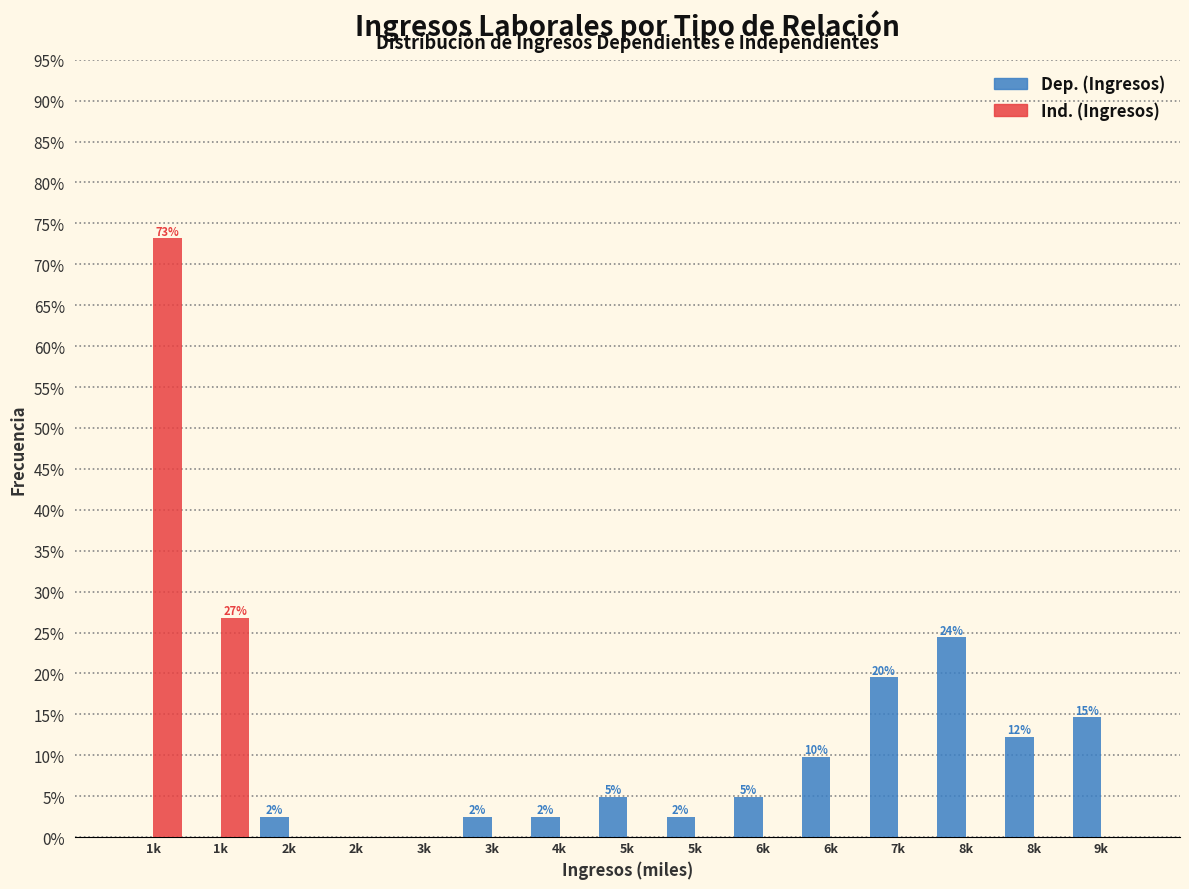

What are all the series names shown in the legend?

Dep. (Ingresos), Ind. (Ingresos)